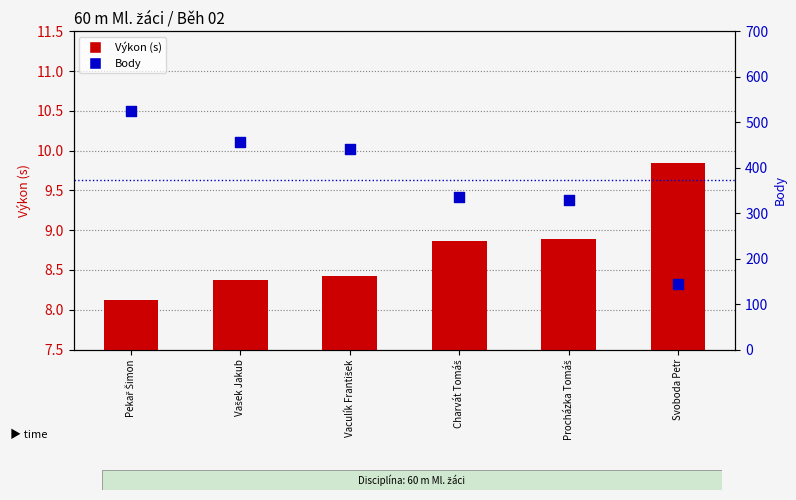

Which series contains the highest Y value?

Body